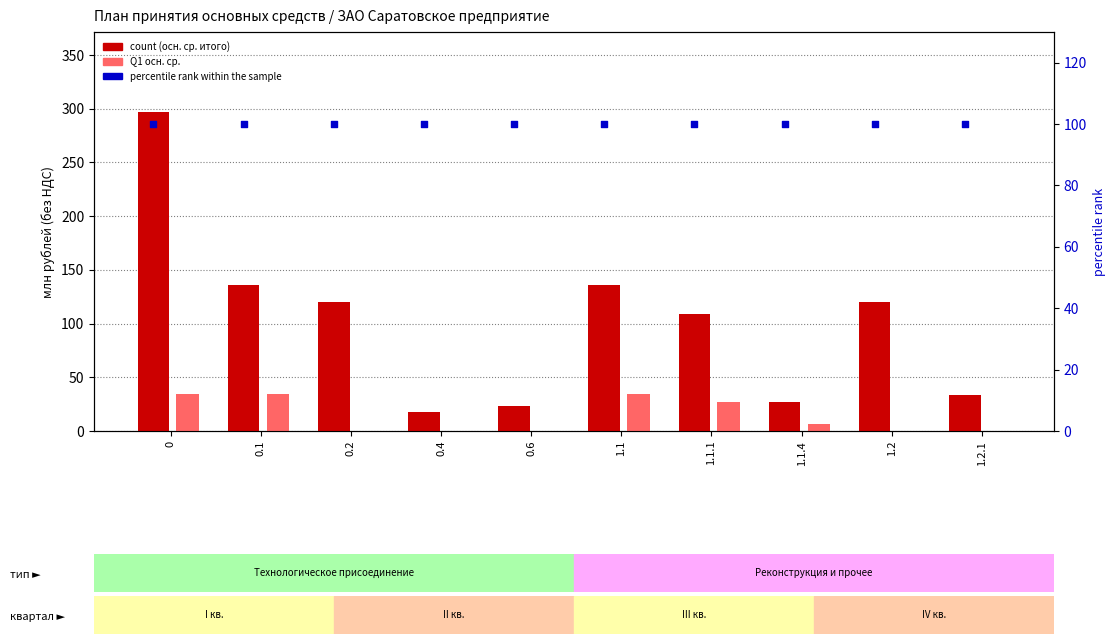

Is the value of count (Итого осн. ср., млн руб.) at 0.2 greater than the value of percentile rank within the sample at 0.2?

Yes